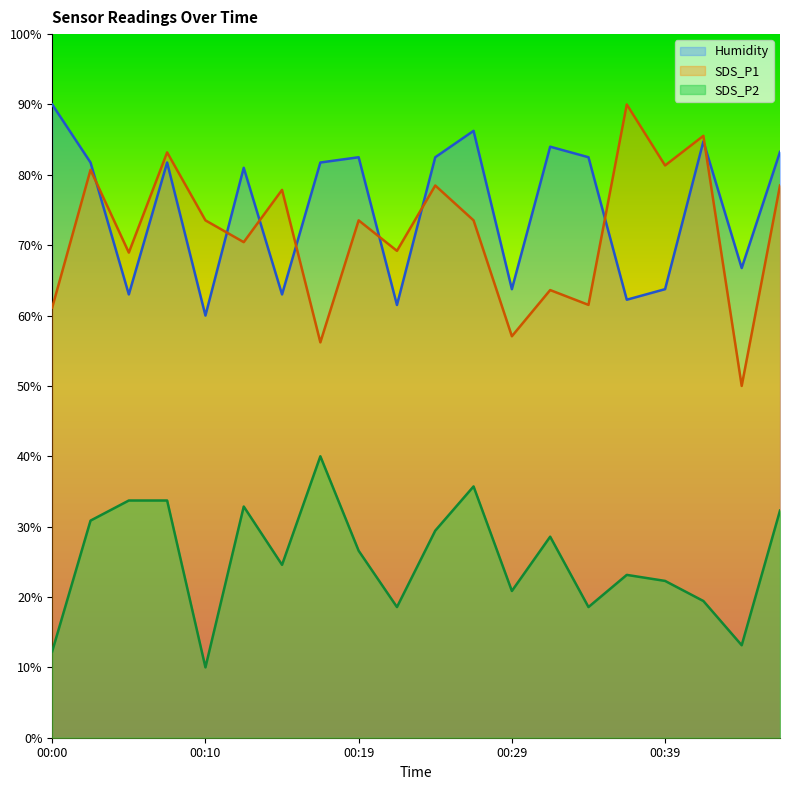

Rank the categories by SDS_P2 value from lowest to highest.

00:10, 00:00, 00:44, 00:22, 00:34, 00:41, 00:29, 00:39, 00:36, 00:15, 00:19, 00:32, 00:24, 00:02, 00:46, 00:12, 00:05, 00:07, 00:27, 00:17